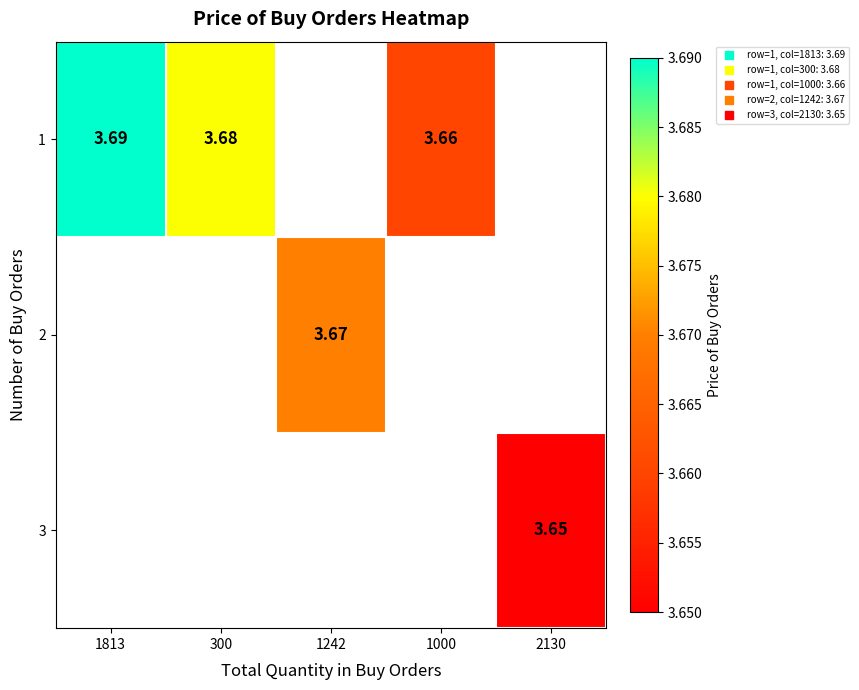

What is the greatest value displayed?

3.7